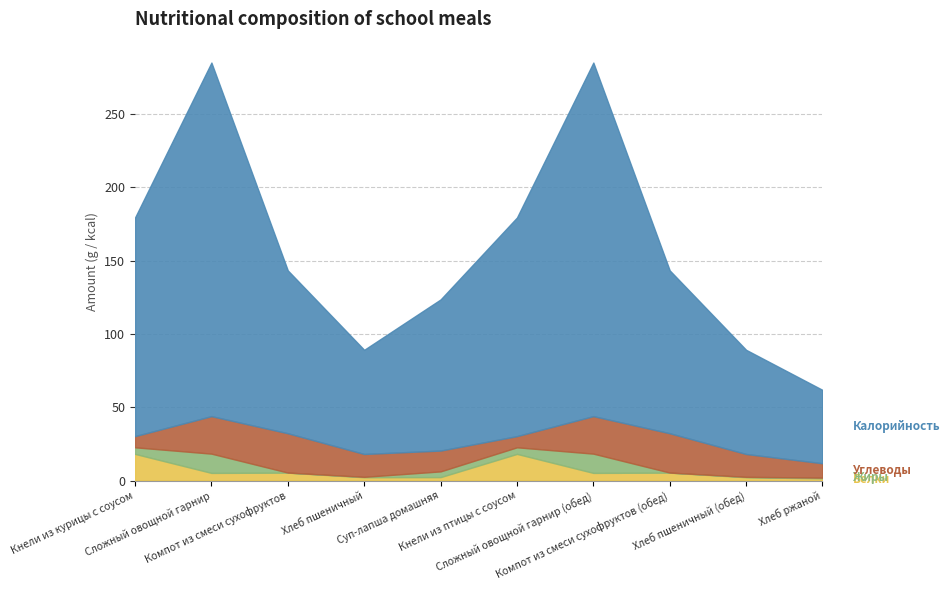

What is the highest value of the Углеводы series?

26.8